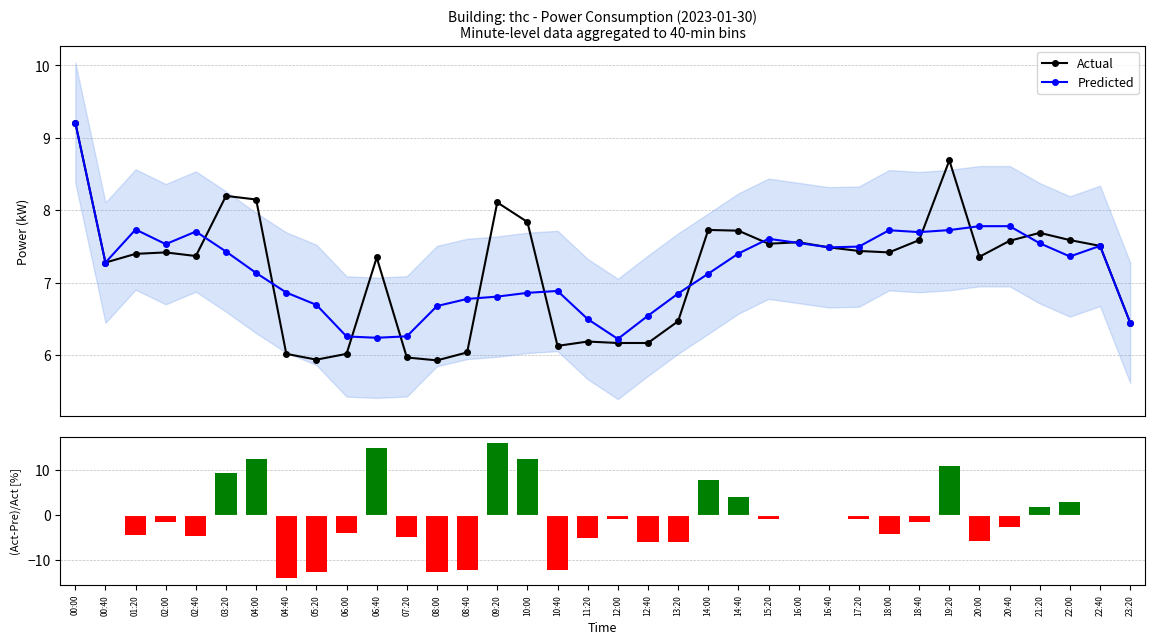

At which category is the sum across all series the highest?

09:20